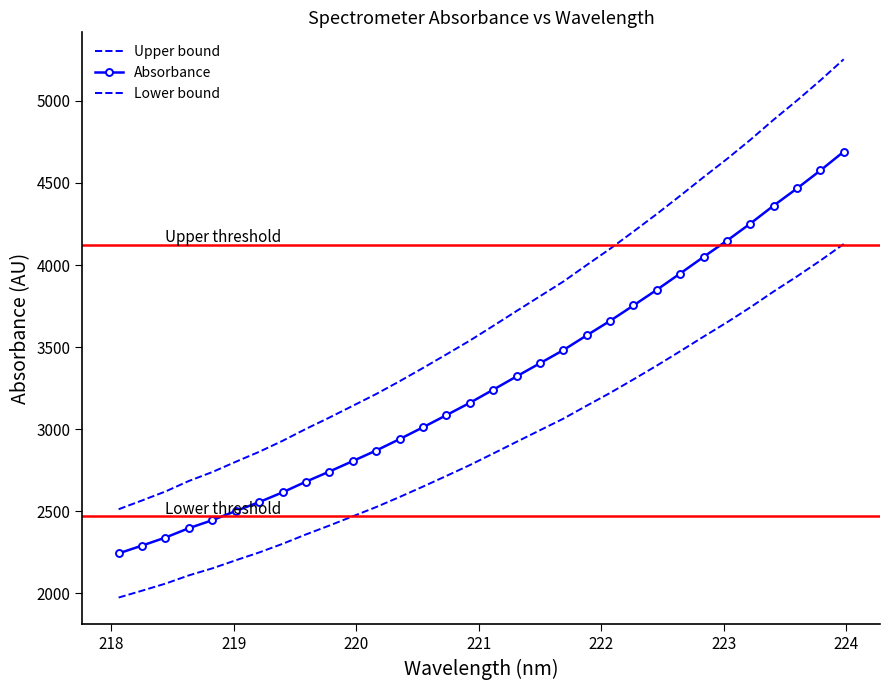

Which series has the largest range (max minus min)?

Upper bound